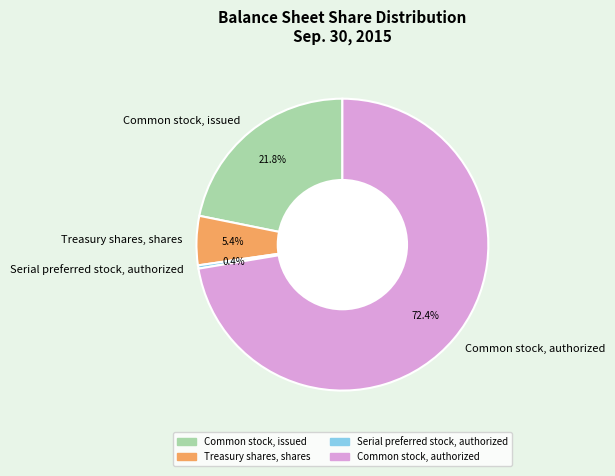

Is the sum of Common stock, issued and Common stock, authorized greater than half?

Yes